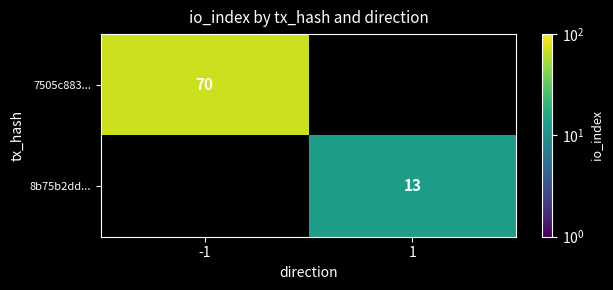

What is the greatest value displayed?

70.0